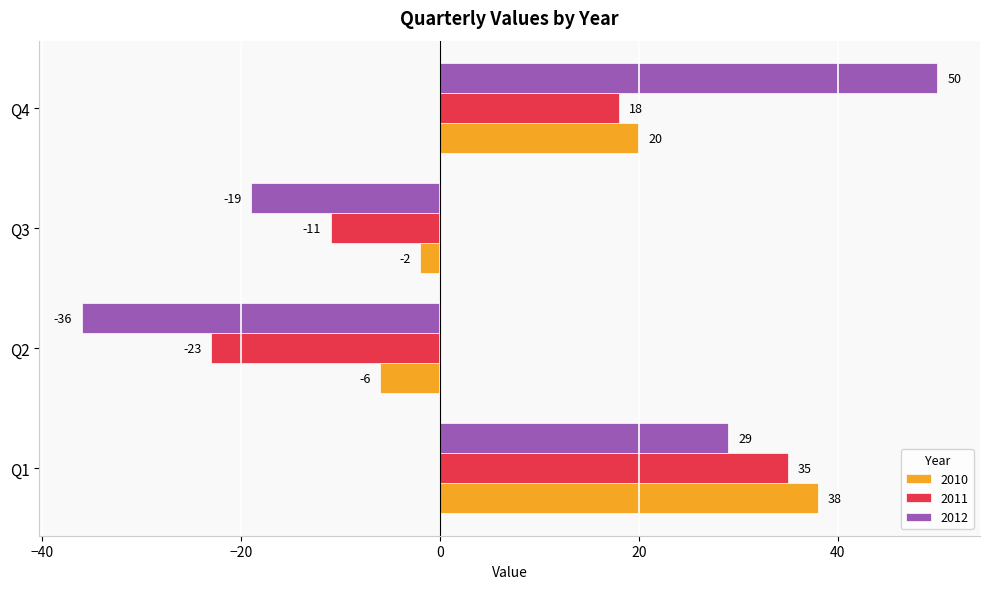

What is the sum of all 2012 values?

24